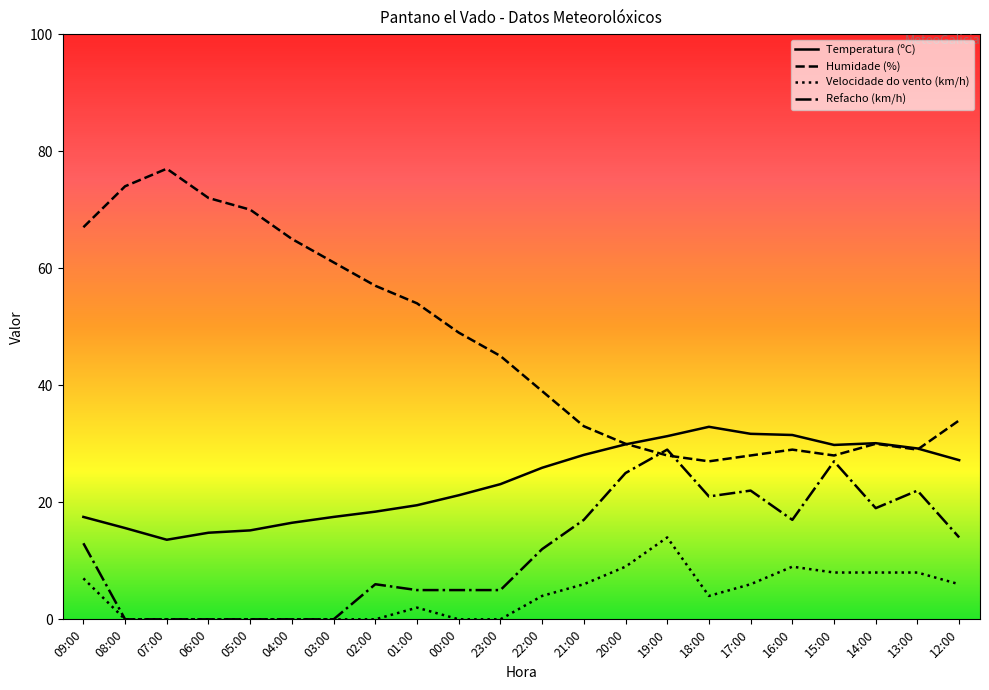

In Refacho (km/h), how many points are higher than both neighbors (excluding endpoints)?

5